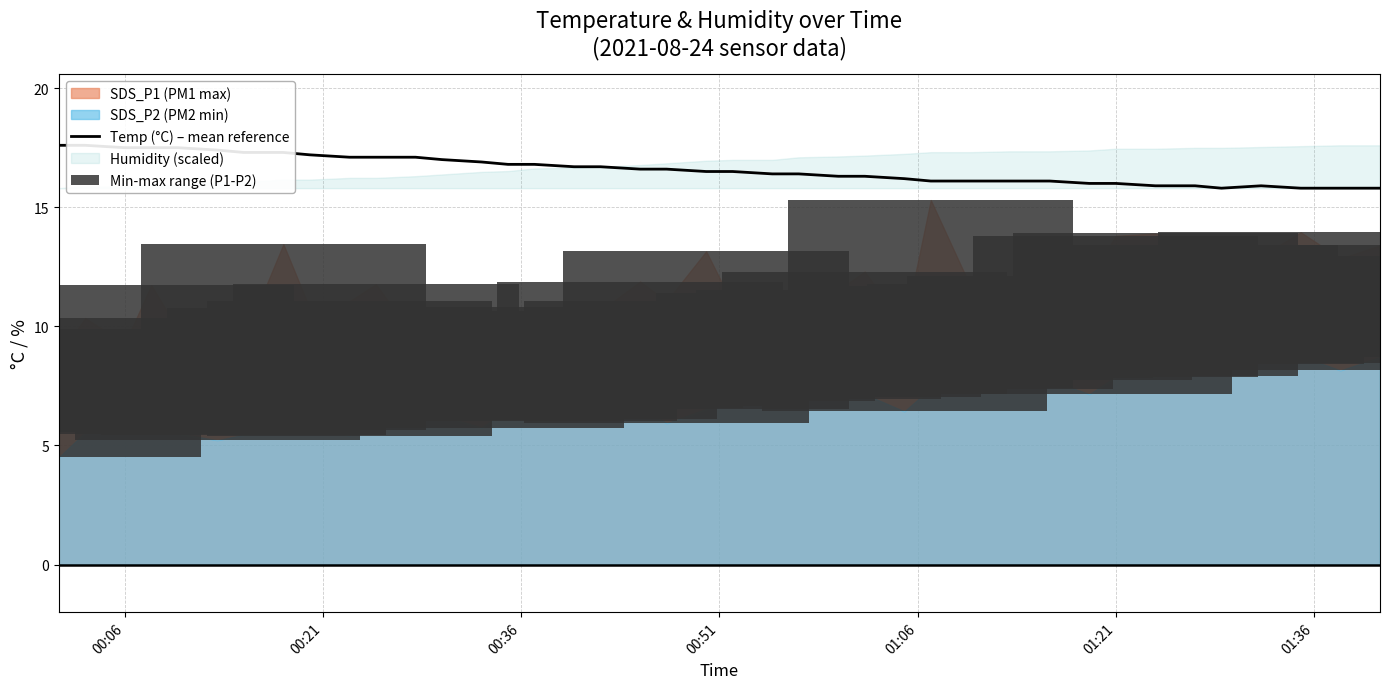

Does the chart contain stacked bars?

No